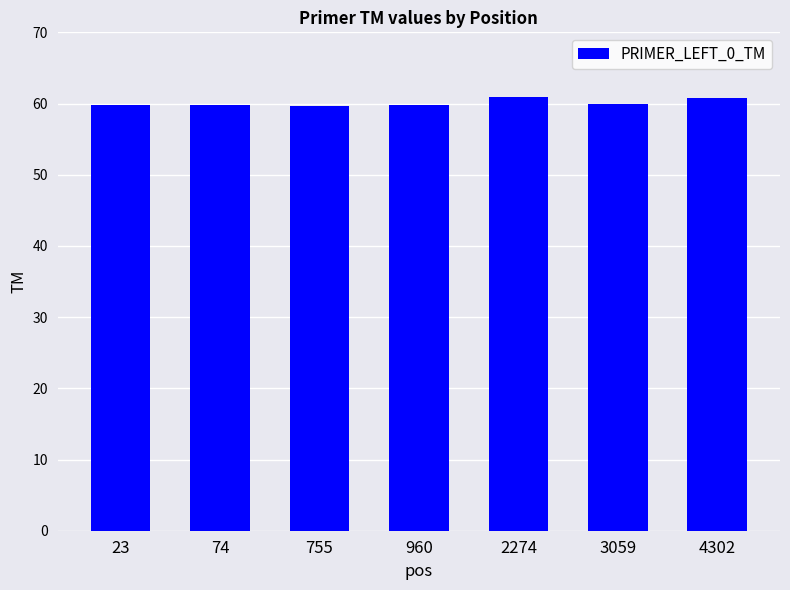

What is the value of the 3rd bar from the left?

59.6